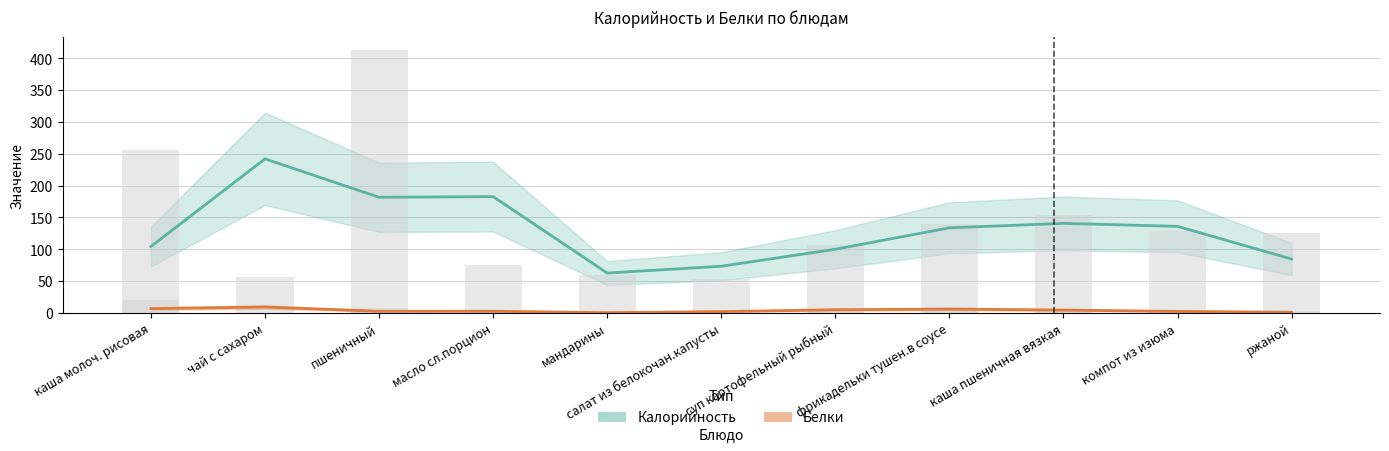

What is the sum of the Белки values at мандарины and салат из белокочан.капусты?

2.5